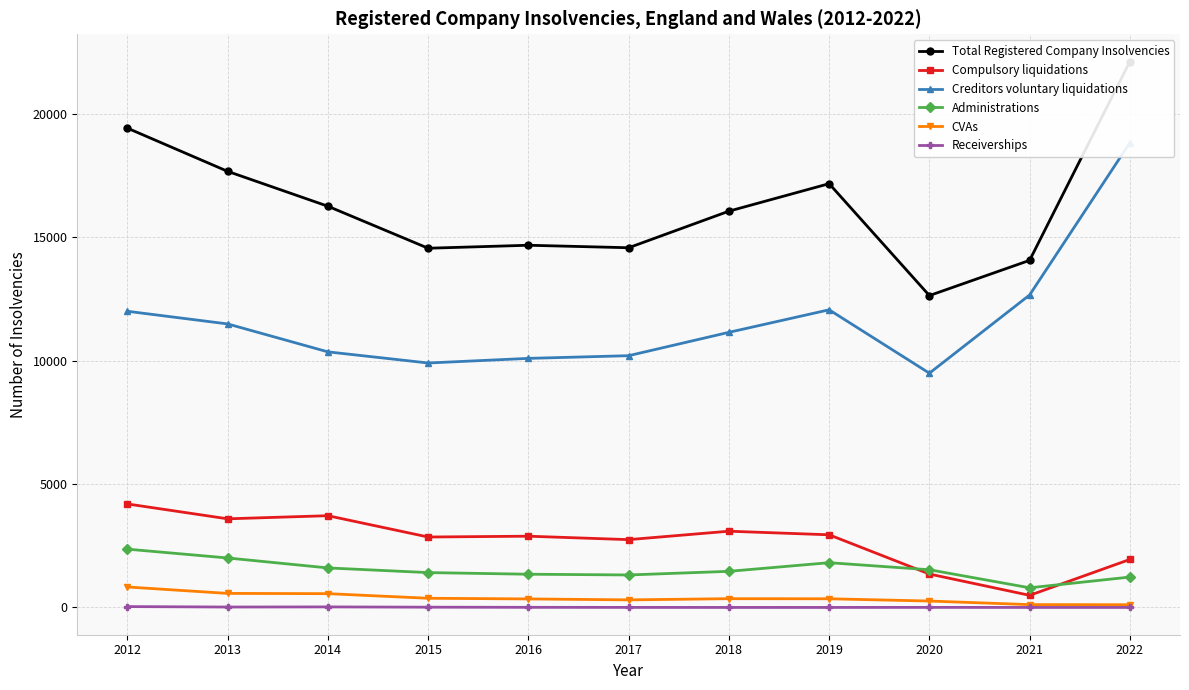

What are all the series names shown in the legend?

Total Registered Company Insolvencies, Compulsory liquidations, Creditors voluntary liquidations, Administrations, CVAs, Receiverships